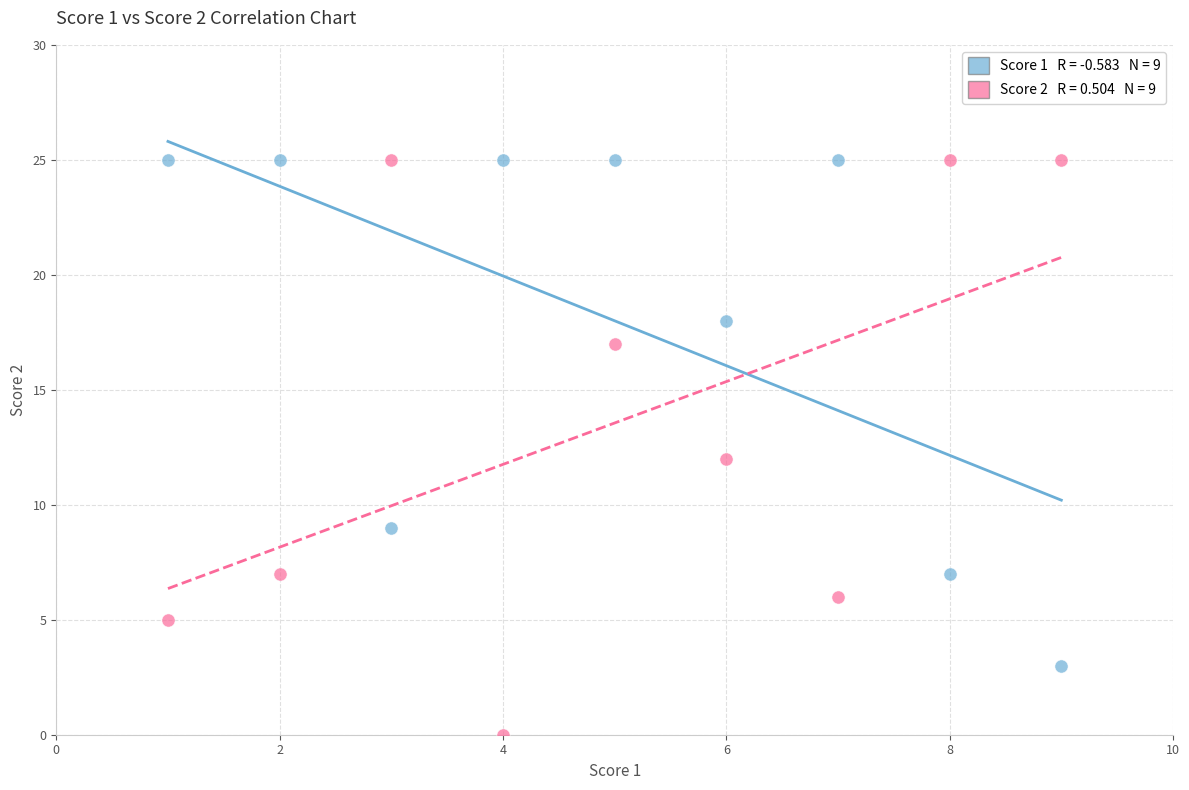

Across all data points, what is the range of X values (max minus min)?

8